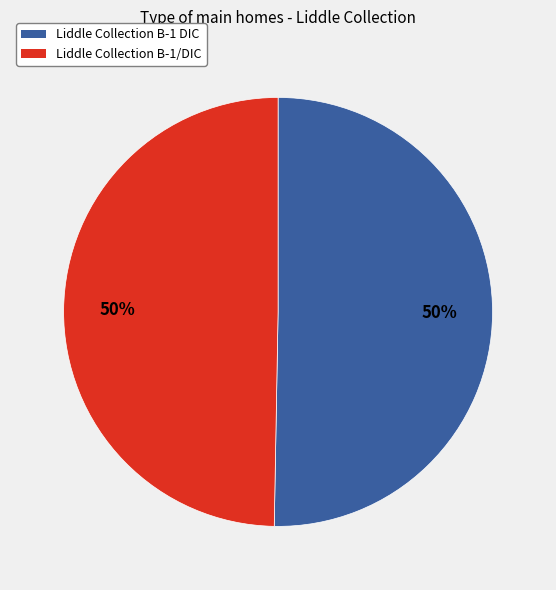

Approximately how many times larger is the value at Liddle Collection B-1 DIC compared to Liddle Collection B-1/DIC?

1.0